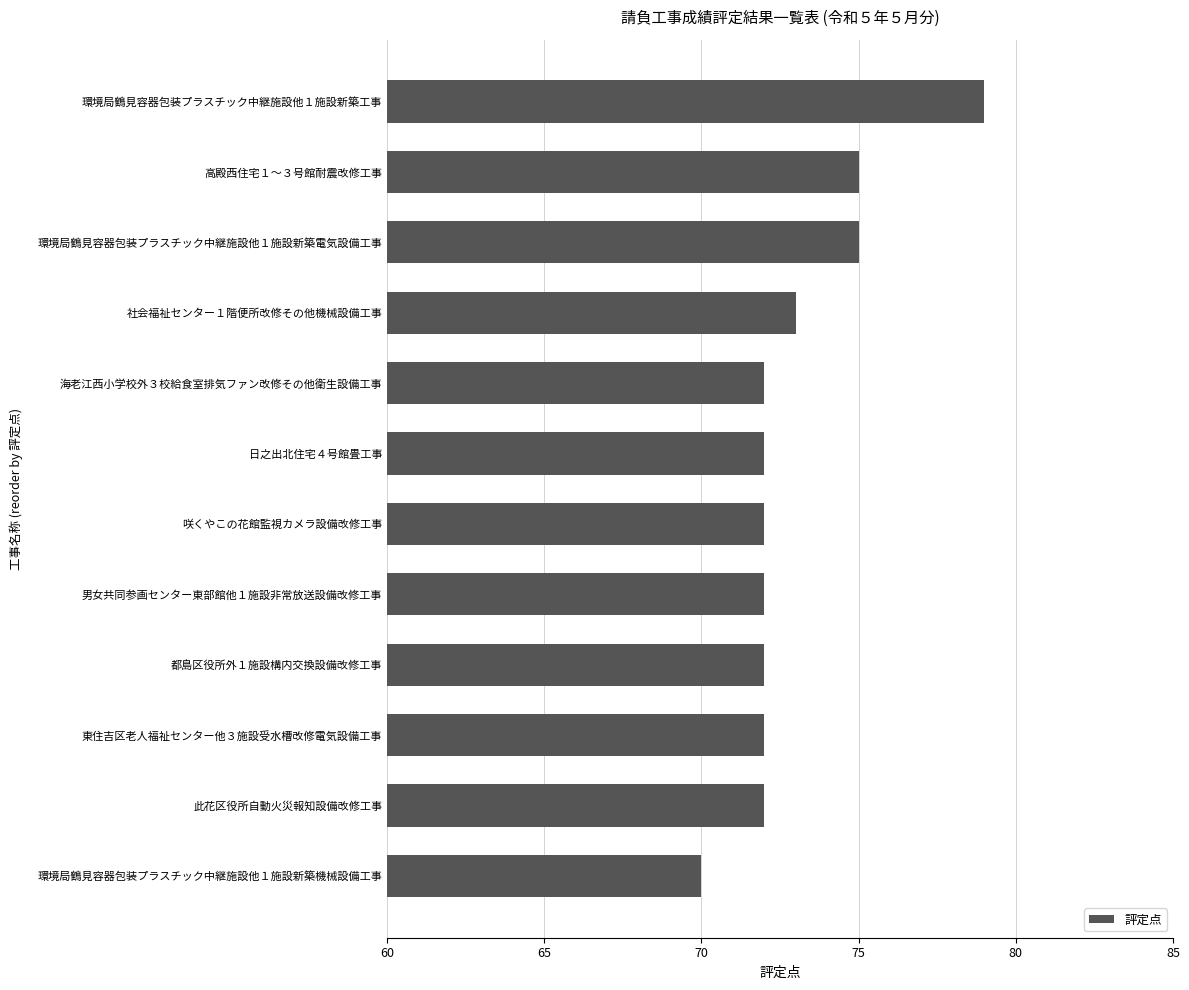

How many bars are there in total?

12